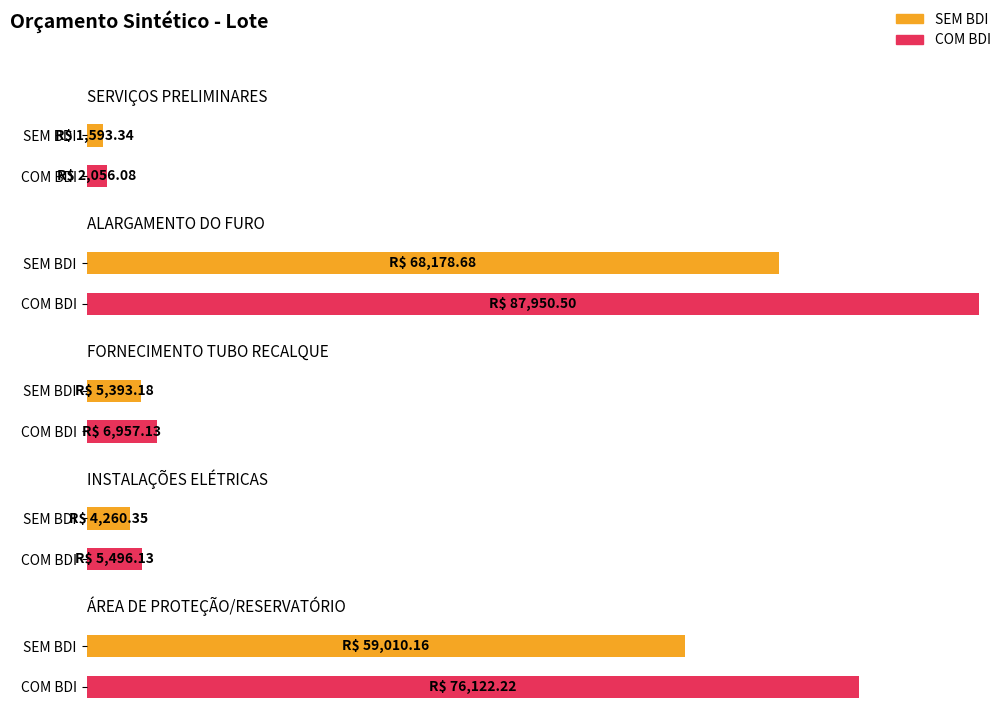

Between SERVIÇOS PRELIMINARES and ALARGAMENTO DO FURO, which is larger?

ALARGAMENTO DO FURO